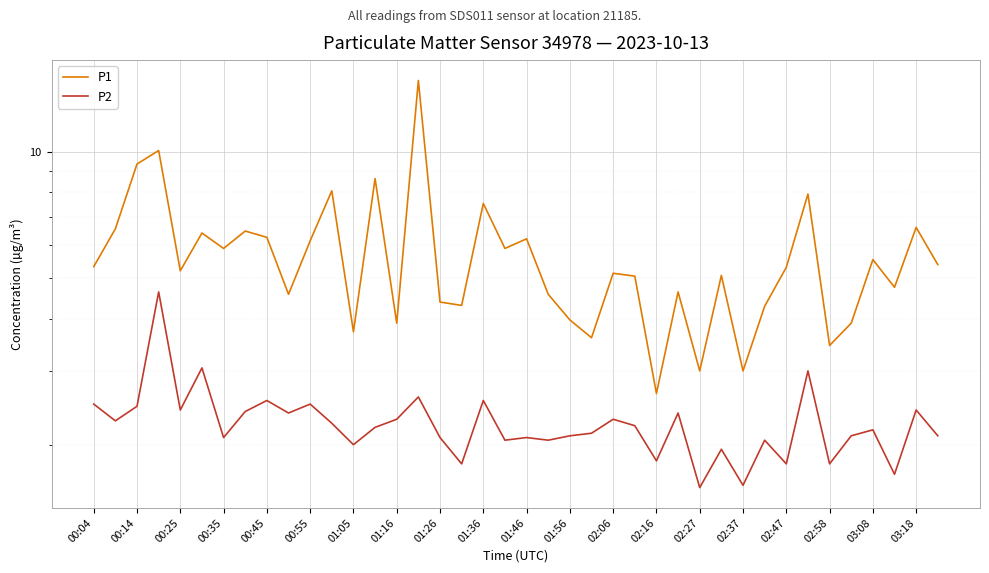

Between 26 and 39, which series saw the biggest shift?

P1